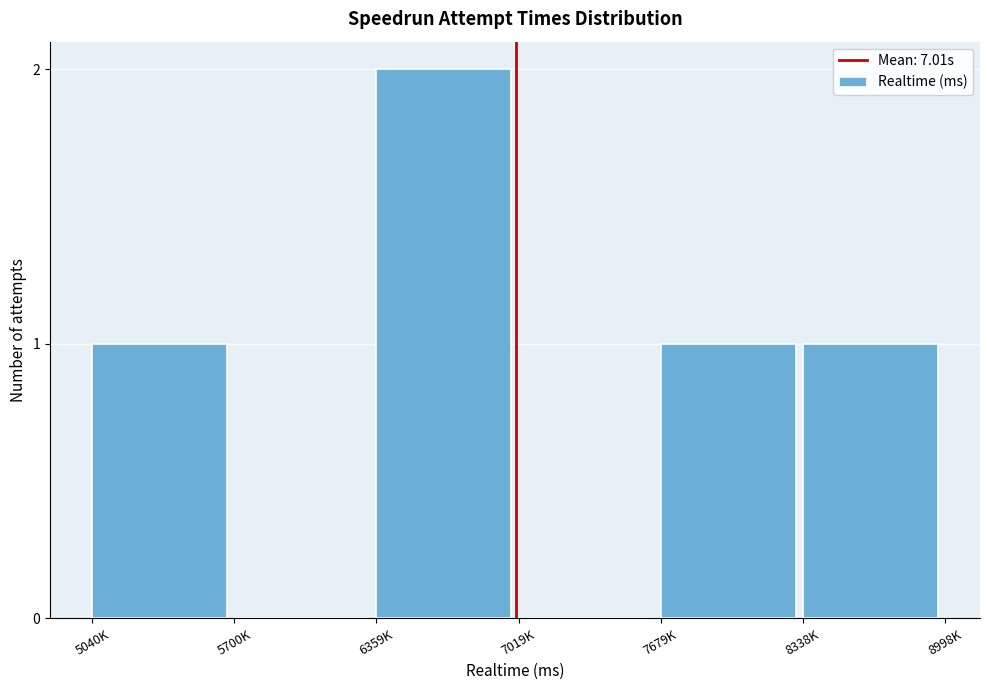

Reading left to right, transcribe all the data shown in this chart.

5040K=1	5700K=0	6359K=2	7019K=0	7679K=1	8338K=1